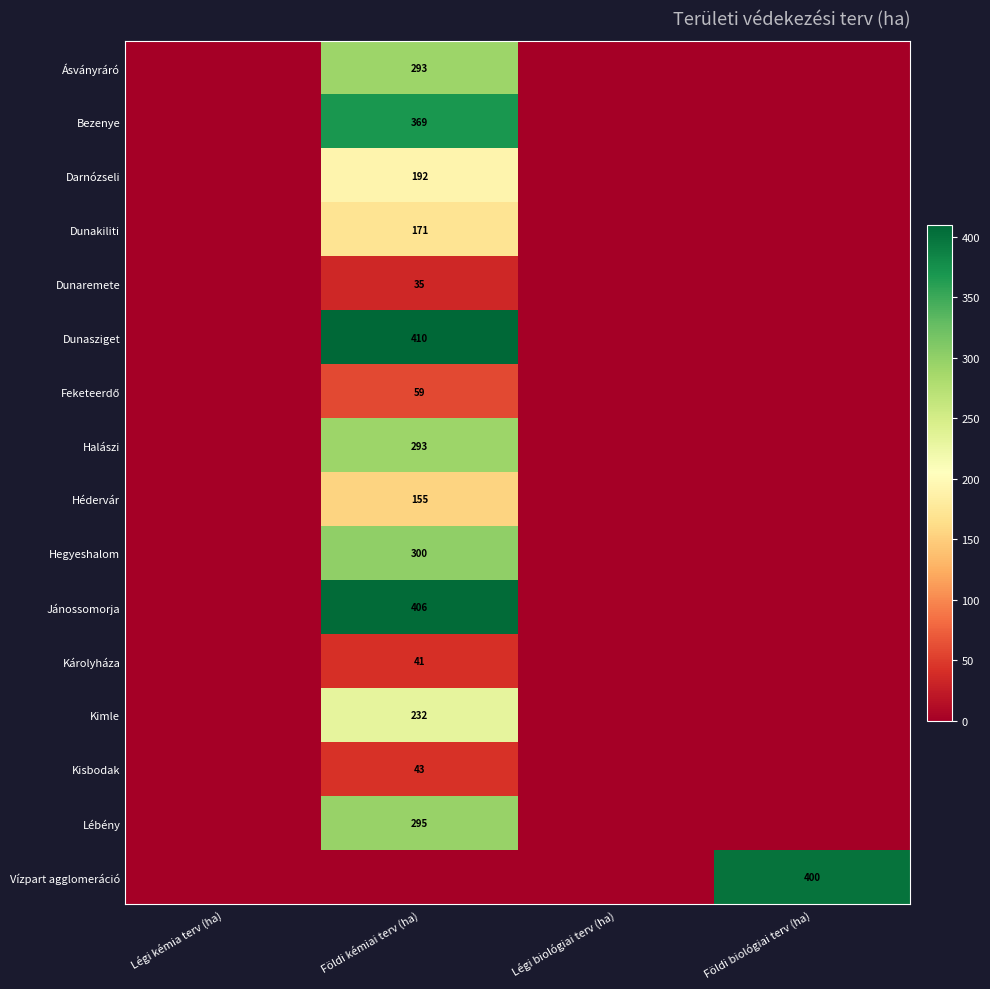

True or false: Dunakiliti has a value of 307 at Földi kémiai terv (ha).

False